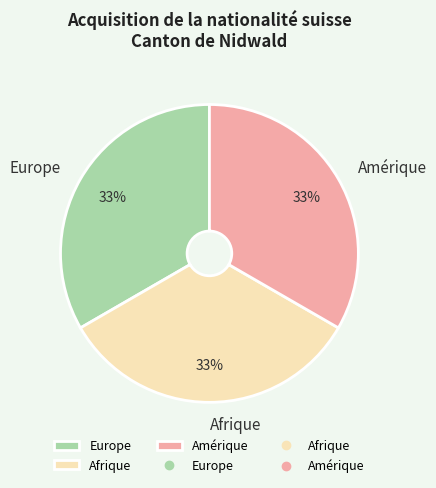

To the nearest percent, what is the difference between the largest and smallest slice percentages?

0%